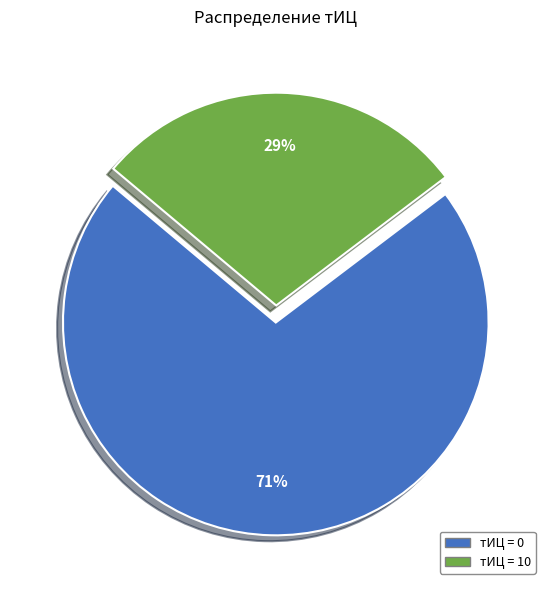

Does any single category account for the majority?

Yes